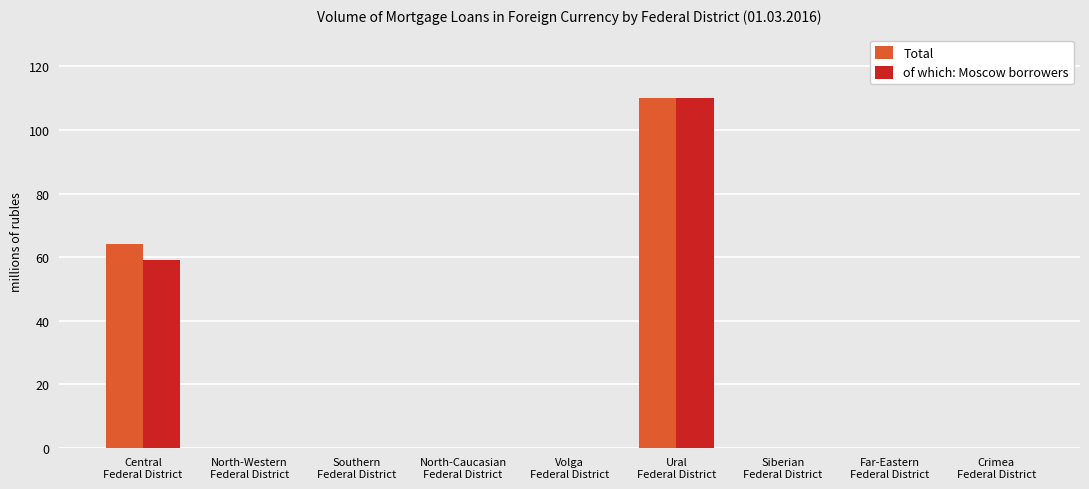

What is the maximum value for of which: Moscow borrowers?

110